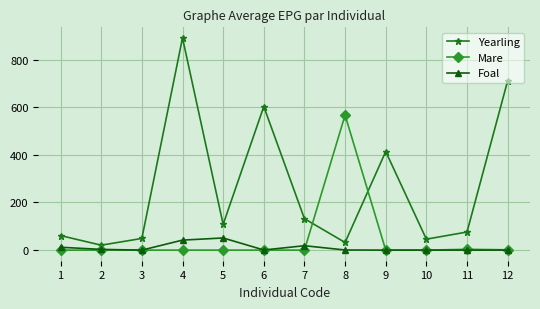

How many categories are shown in the chart?

12